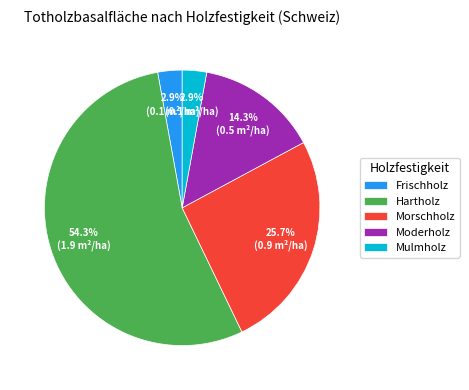

True or false: Morschholz accounts for 26% of the total.

True